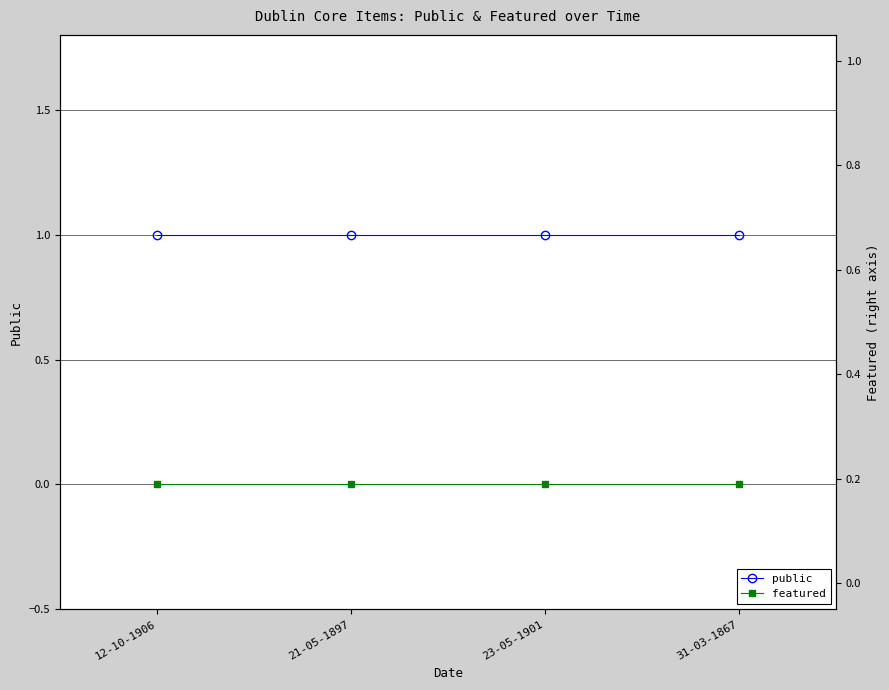

Is it true that public equals 0 at 12-10-1906?

False